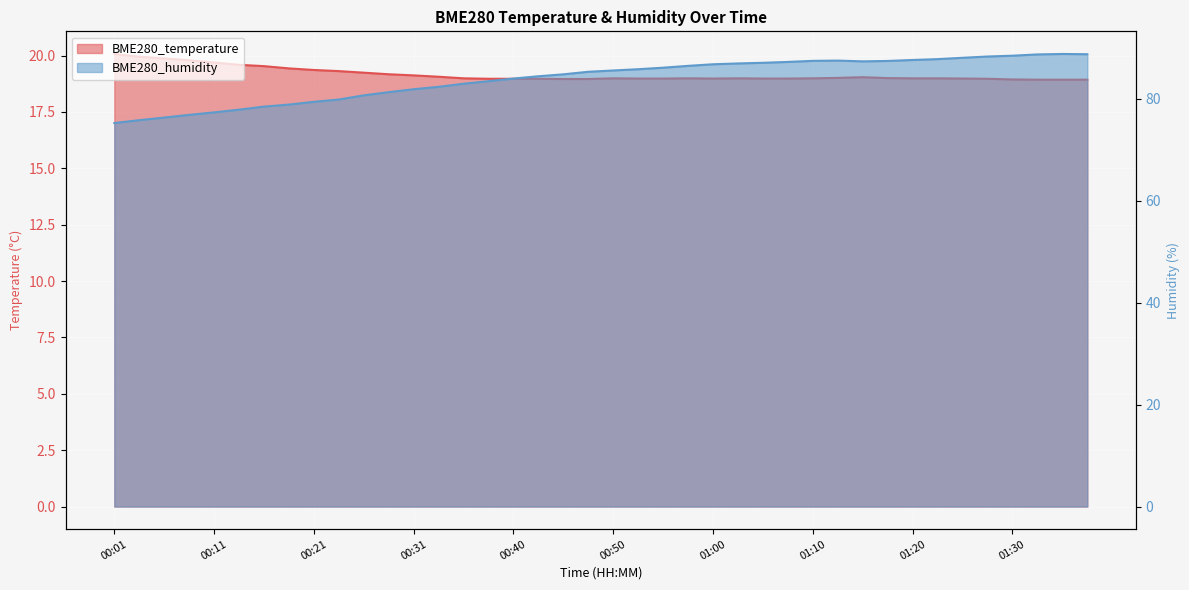

True or false: BME280_humidity and BME280_temperature cross at least once.

False